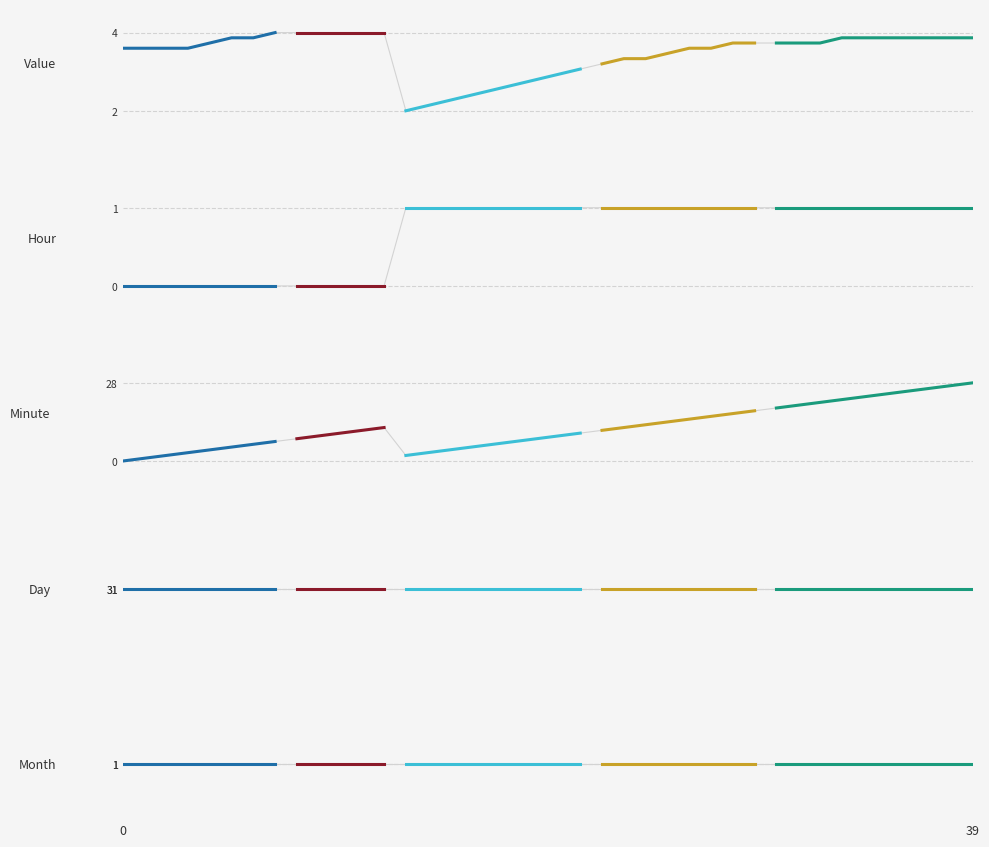

Between 4 and 6, which series saw the biggest shift?

Minute